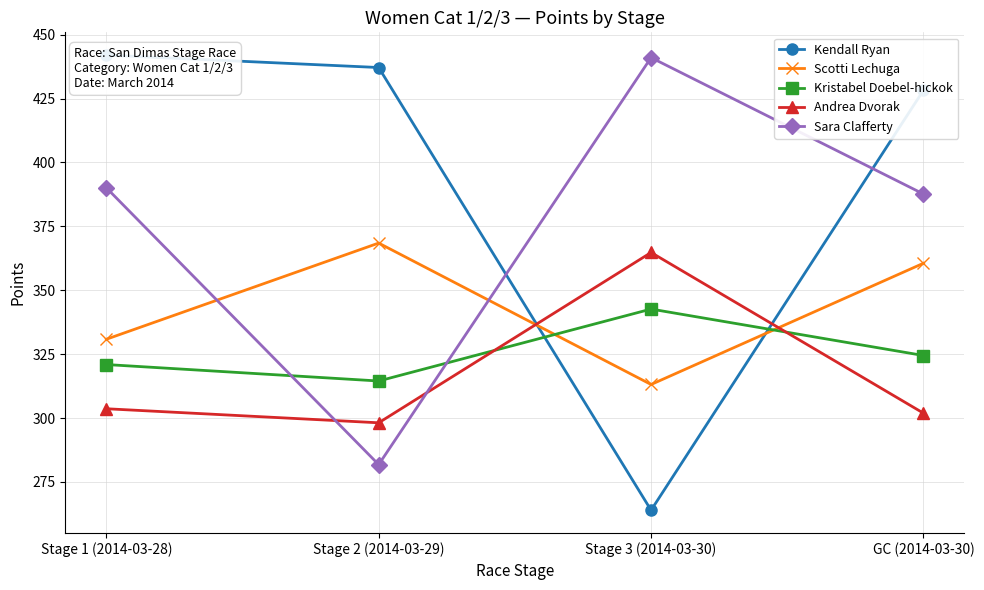

Reading left to right, what are all the values shown in this chart?

Kendall Ryan: Stage 1 (2014-03-28)=442.0	Stage 2 (2014-03-29)=437.1	Stage 3 (2014-03-30)=263.9	GC (2014-03-30)=428.3
Scotti Lechuga: Stage 1 (2014-03-28)=330.8	Stage 2 (2014-03-29)=368.5	Stage 3 (2014-03-30)=313.1	GC (2014-03-30)=360.6
Kristabel Doebel-hickok: Stage 1 (2014-03-28)=320.9	Stage 2 (2014-03-29)=314.5	Stage 3 (2014-03-30)=342.6	GC (2014-03-30)=324.5
Andrea Dvorak: Stage 1 (2014-03-28)=303.6	Stage 2 (2014-03-29)=298.1	Stage 3 (2014-03-30)=364.8	GC (2014-03-30)=301.9
Sara Clafferty: Stage 1 (2014-03-28)=390.1	Stage 2 (2014-03-29)=281.8	Stage 3 (2014-03-30)=441.0	GC (2014-03-30)=387.6